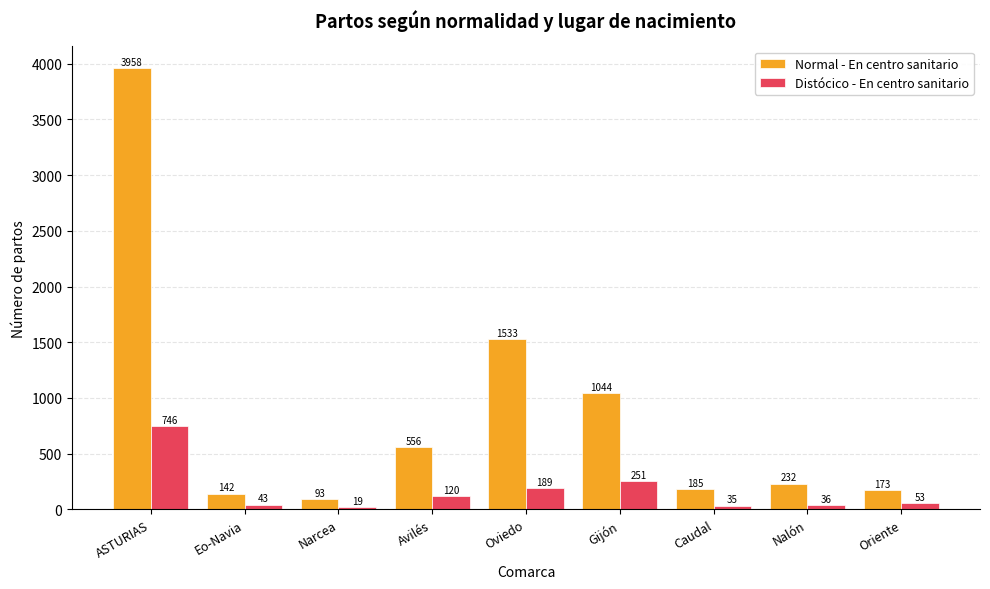

Reading right to left, what are all the values shown in this chart?

Normal - En centro sanitario: Oriente=173	Nalón=232	Caudal=185	Gijón=1044	Oviedo=1533	Avilés=556	Narcea=93	Eo-Navia=142	ASTURIAS=3958
Distócico - En centro sanitario: Oriente=53	Nalón=36	Caudal=35	Gijón=251	Oviedo=189	Avilés=120	Narcea=19	Eo-Navia=43	ASTURIAS=746